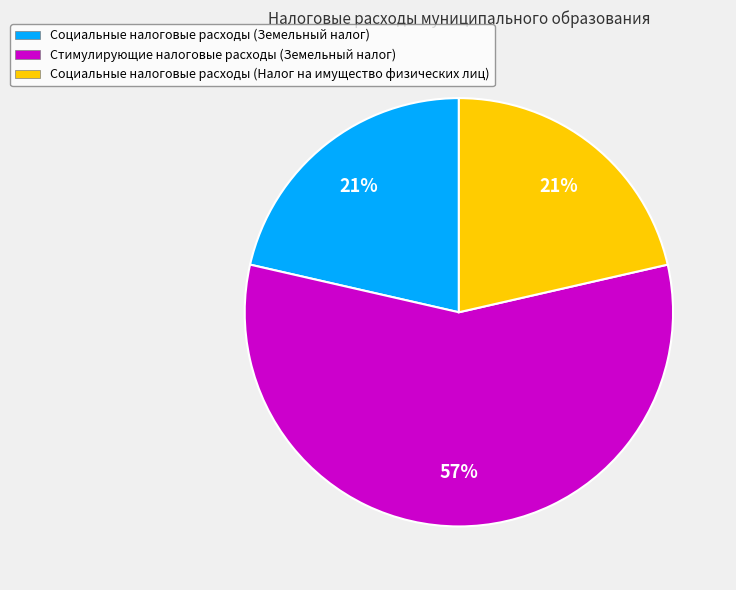

Combined, do Социальные налоговые расходы (Налог на имущество физических лиц) and Стимулирующие налоговые расходы (Земельный налог) account for over 50%?

Yes